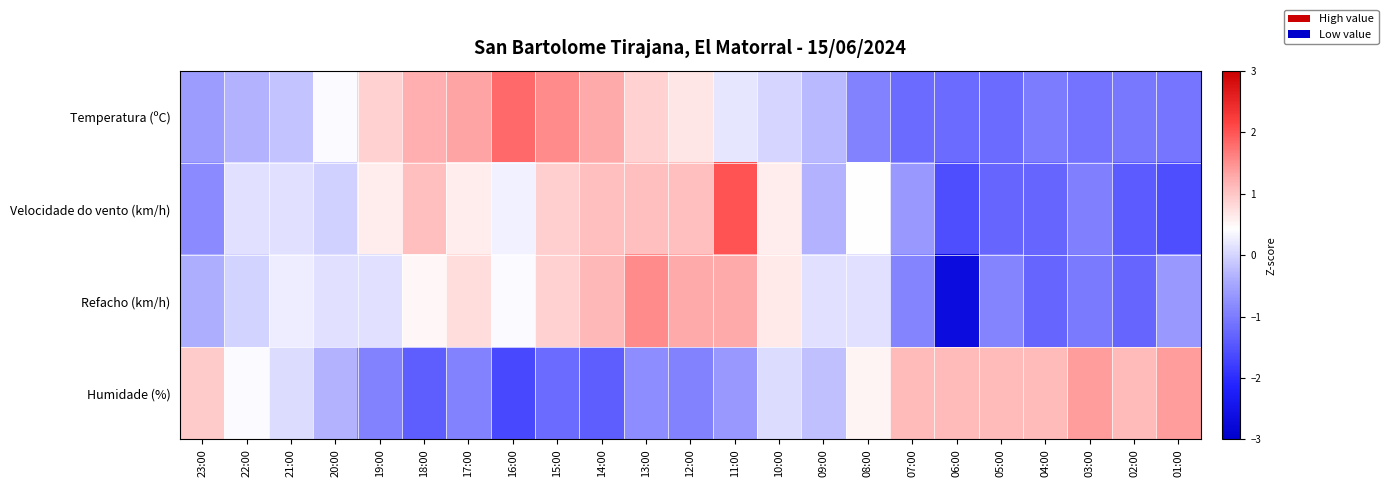

Reading left to right, what are all the values shown in this chart?

Temperatura (ºC): 23:00=-0.6	22:00=-0.3	21:00=-0.2	20:00=0.4	19:00=0.9	18:00=1.2	17:00=1.3	16:00=1.8	15:00=1.5	14:00=1.3	13:00=0.9	12:00=0.7	11:00=0.2	10:00=0.0	09:00=-0.3	08:00=-0.9	07:00=-1.2	06:00=-1.2	05:00=-1.2	04:00=-1.0	03:00=-1.1	02:00=-1.0	01:00=-1.1
Velocidade do vento (km/h): 23:00=-0.8	22:00=0.1	21:00=0.1	20:00=-0.0	19:00=0.6	18:00=1.1	17:00=0.6	16:00=0.3	15:00=0.9	14:00=1.1	13:00=1.1	12:00=1.1	11:00=2.0	10:00=0.6	09:00=-0.3	08:00=0.4	07:00=-0.6	06:00=-1.6	05:00=-1.3	04:00=-1.3	03:00=-1.0	02:00=-1.4	01:00=-1.6
Refacho (km/h): 23:00=-0.4	22:00=-0.0	21:00=0.3	20:00=0.1	19:00=0.1	18:00=0.5	17:00=0.8	16:00=0.4	15:00=0.9	14:00=1.1	13:00=1.5	12:00=1.3	11:00=1.3	10:00=0.6	09:00=0.1	08:00=0.1	07:00=-0.9	06:00=-2.7	05:00=-0.9	04:00=-1.3	03:00=-1.0	02:00=-1.3	01:00=-0.6
Humidade (%): 23:00=1.0	22:00=0.4	21:00=0.1	20:00=-0.3	19:00=-0.9	18:00=-1.4	17:00=-0.9	16:00=-1.7	15:00=-1.2	14:00=-1.4	13:00=-0.8	12:00=-0.9	11:00=-0.6	10:00=0.1	09:00=-0.2	08:00=0.5	07:00=1.1	06:00=1.1	05:00=1.1	04:00=1.1	03:00=1.4	02:00=1.1	01:00=1.4